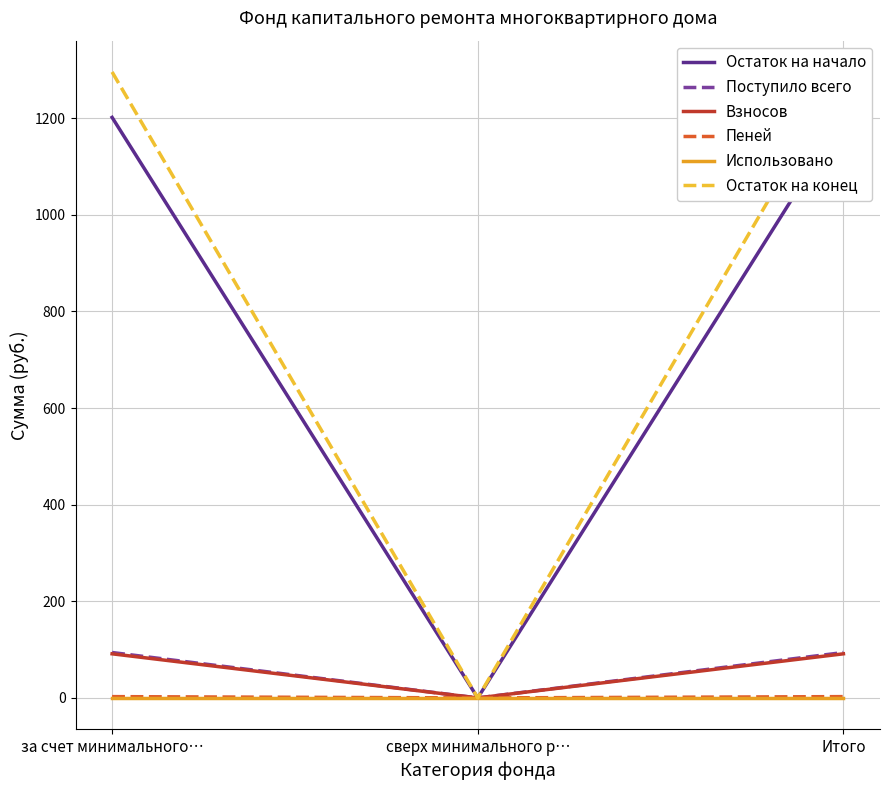

How many lines are shown in the chart?

6